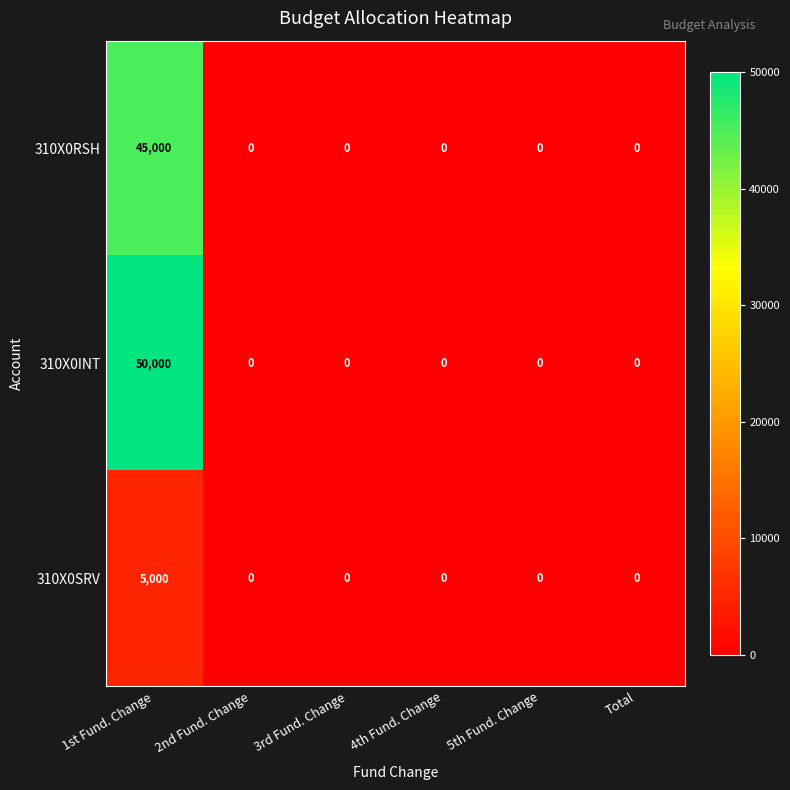

Is it true that 310X0RSH equals 27343 at 4th Fund. Change?

False